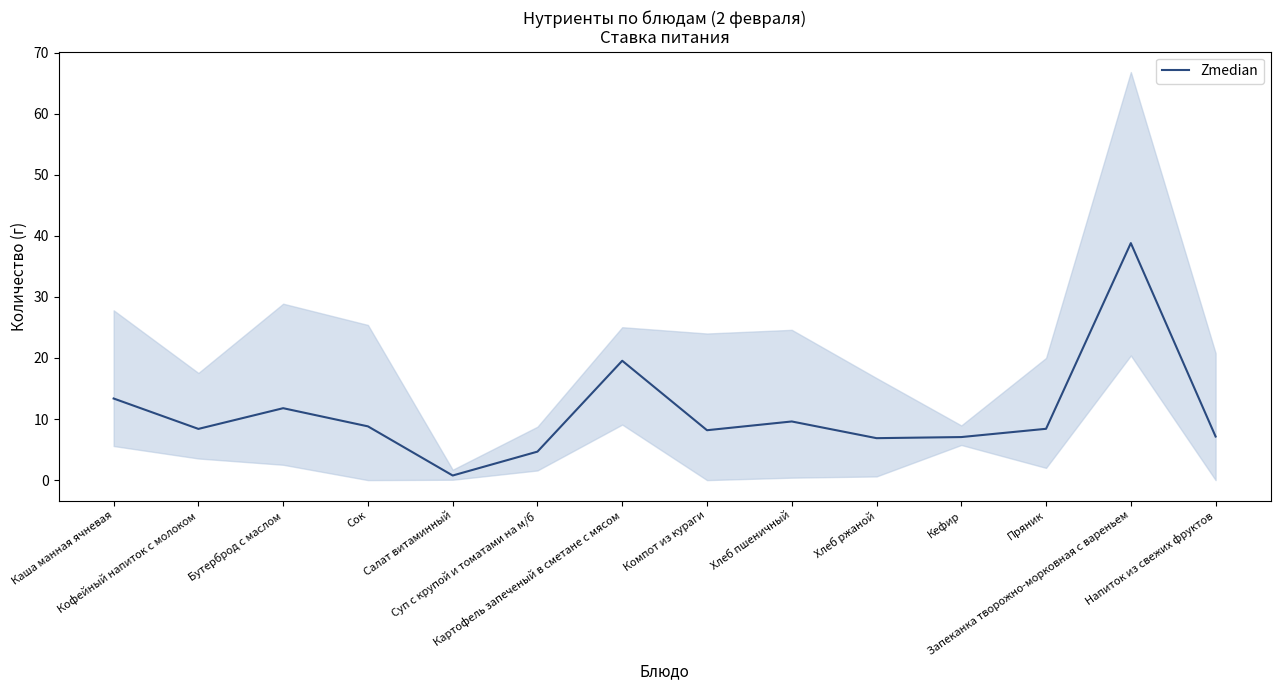

List the labels in order of value, smallest first.

Салат витаминный, Суп с крупой и томатами на м/б, Хлеб ржаной, Кефир, Напиток из свежих фруктов, Компот из кураги, Кофейный напиток с молоком, Пряник, Сок, Хлеб пшеничный, Бутерброд с маслом, Каша манная ячневая, Картофель запеченый в сметане с мясом, Запеканка творожно-морковная с вареньем